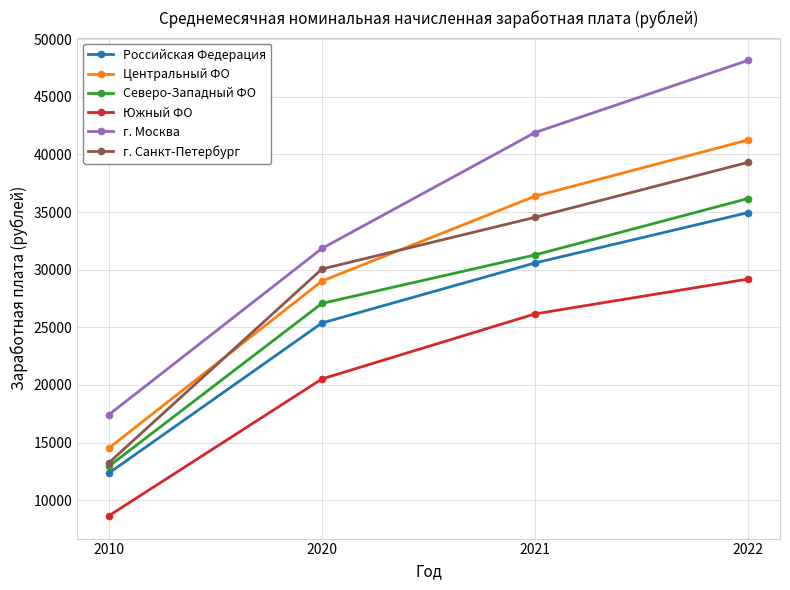

Does the chart display data point markers on the line(s)?

Yes